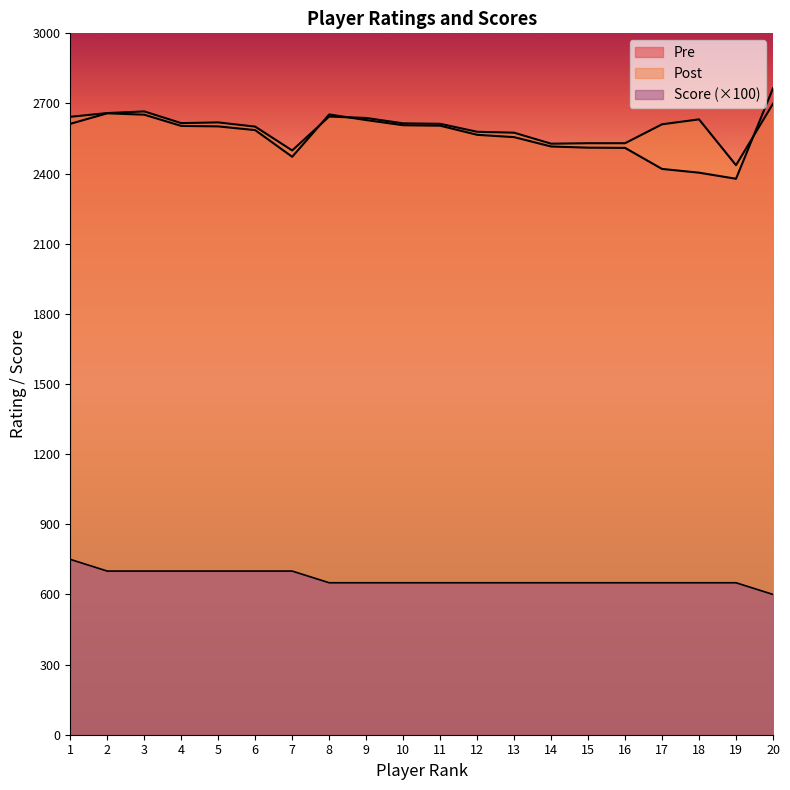

Rank the series by their maximum value, from highest to lowest.

Pre, Post, Score